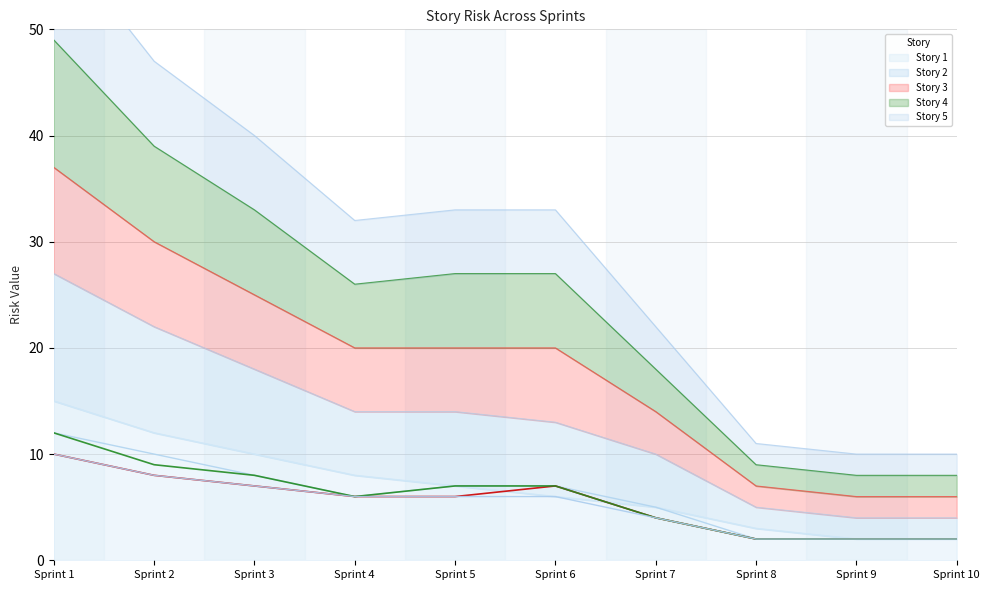

Is it true that Story 2 equals 8 at Sprint 7?

False